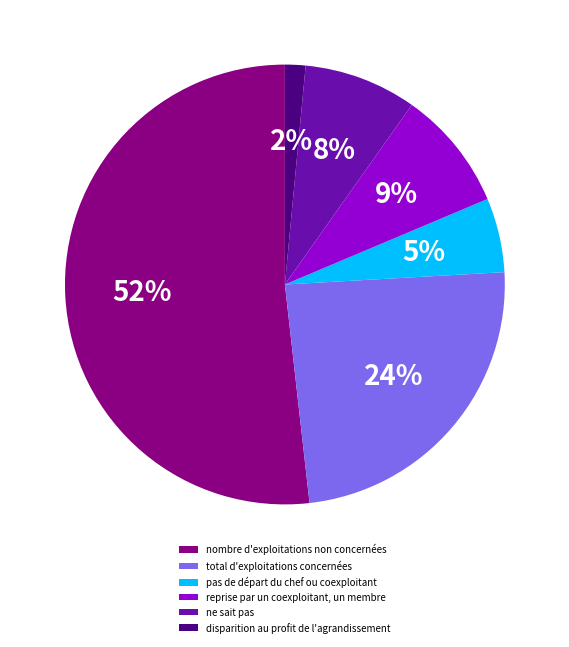

To the nearest percent, what is the average slice percentage?

17%